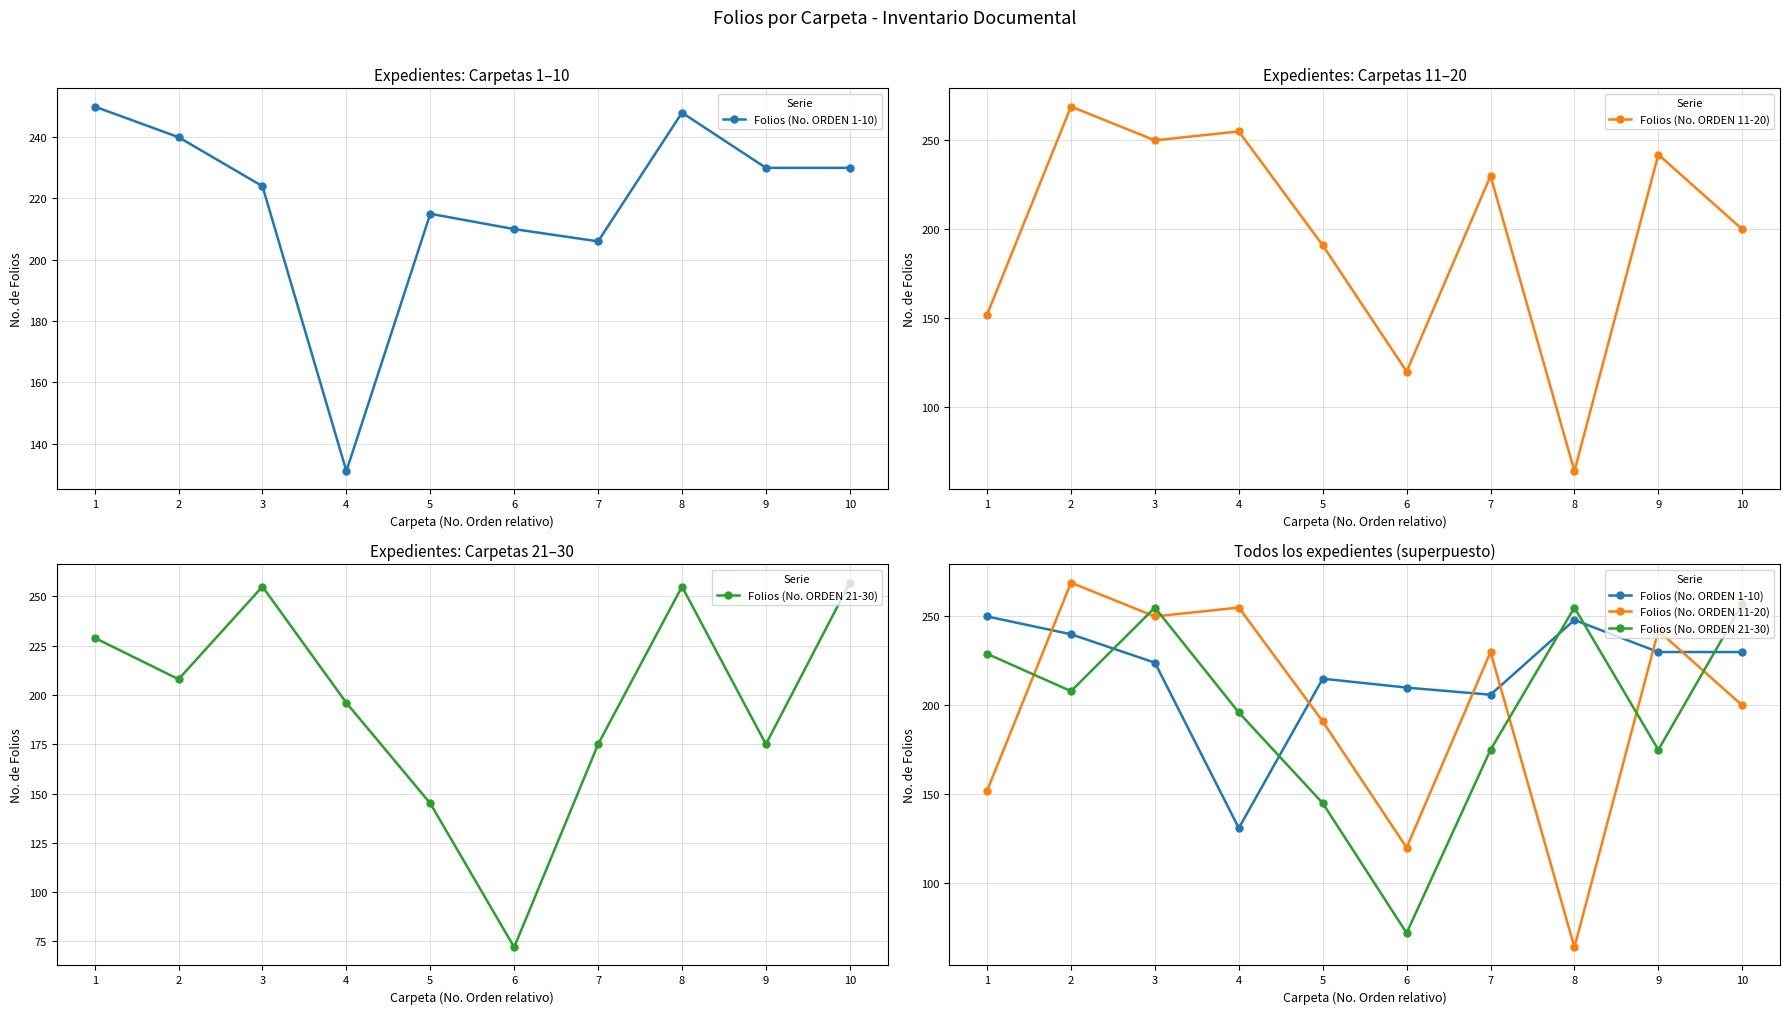

What is the minimum value shown in the chart?

64